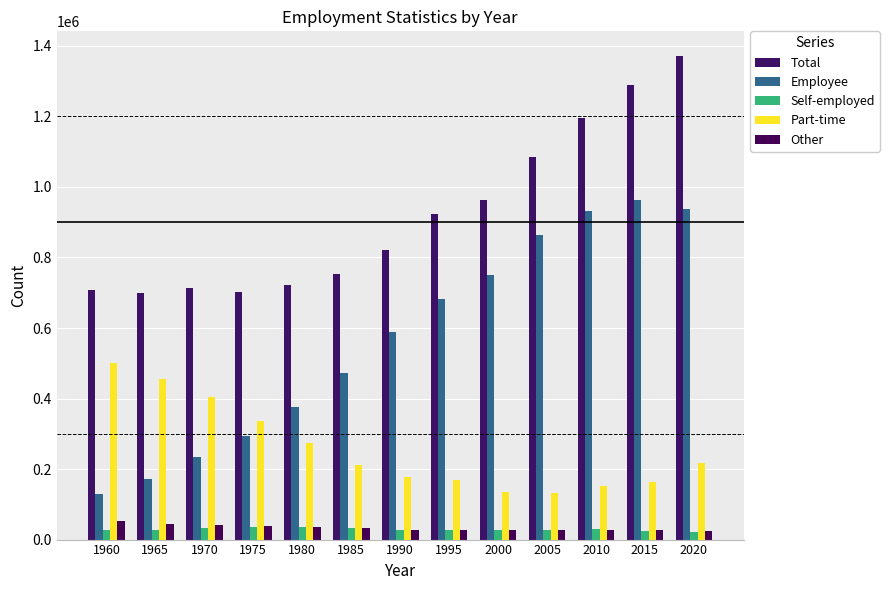

How many groups of bars are there?

13